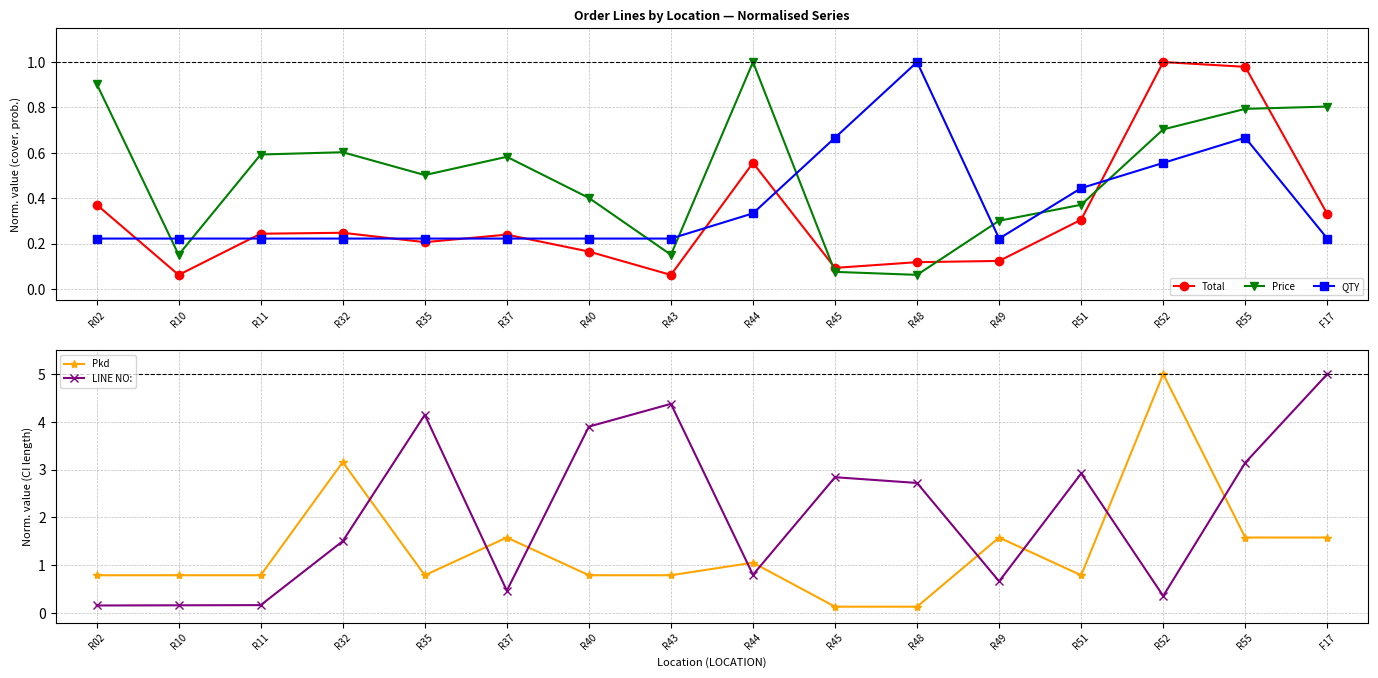

What is the label of the 13th point from the left?

R51